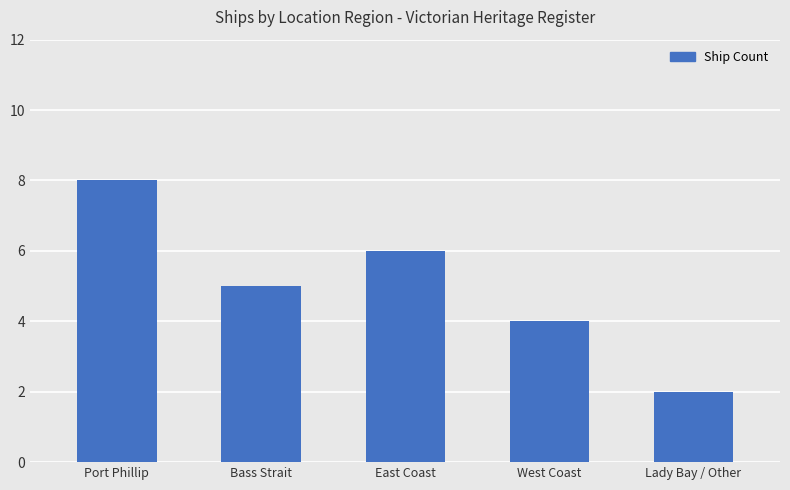

List the labels in order of value, largest first.

Port Phillip, East Coast, Bass Strait, West Coast, Lady Bay / Other